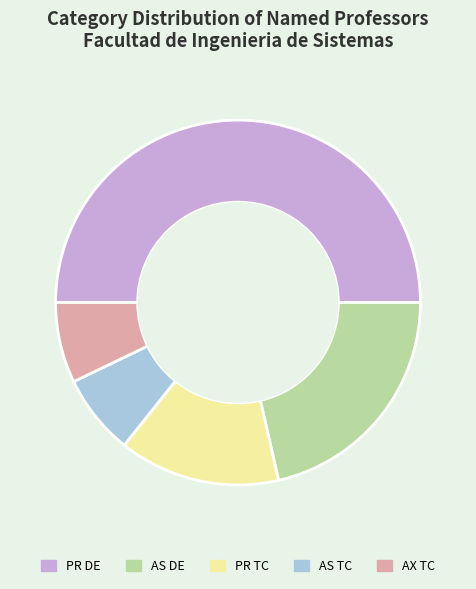

Which category has the biggest portion of the pie?

PR DE